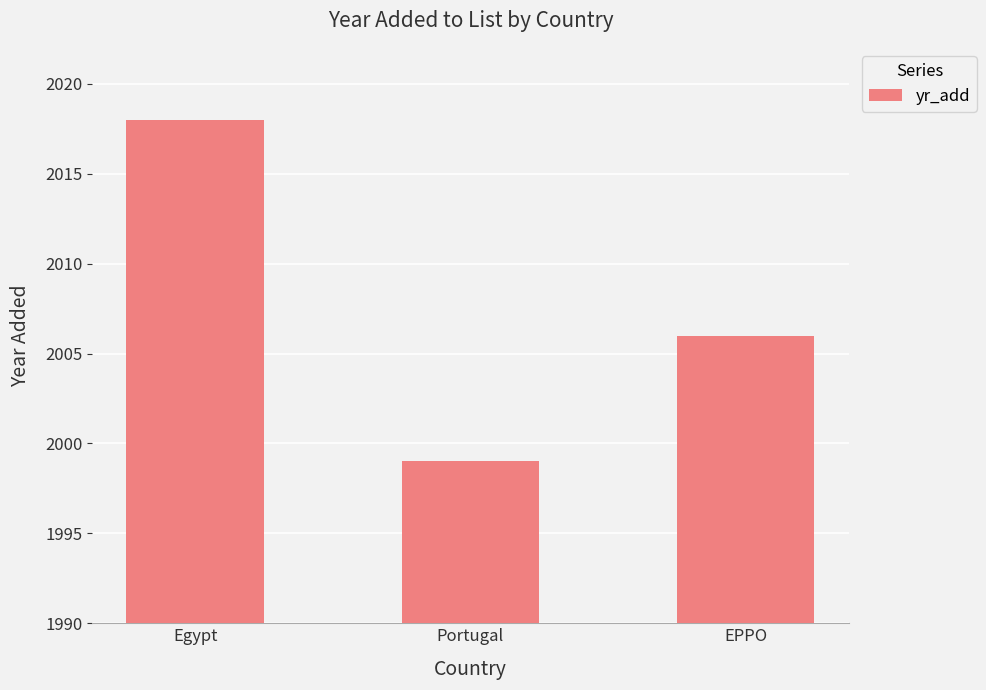

True or false: the data shows 2006 at EPPO.

True